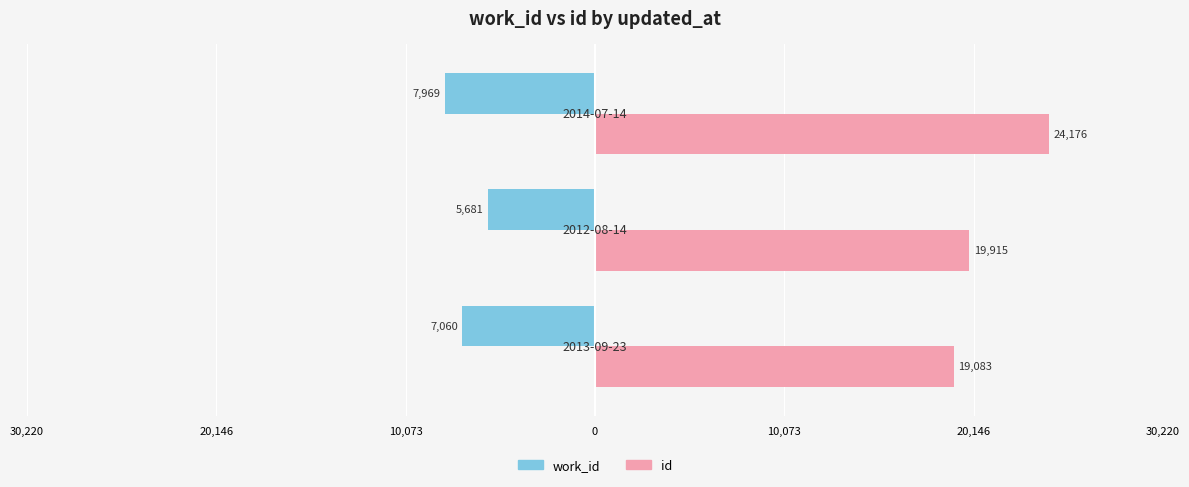

How many values in the work_id series are below -7060?

1